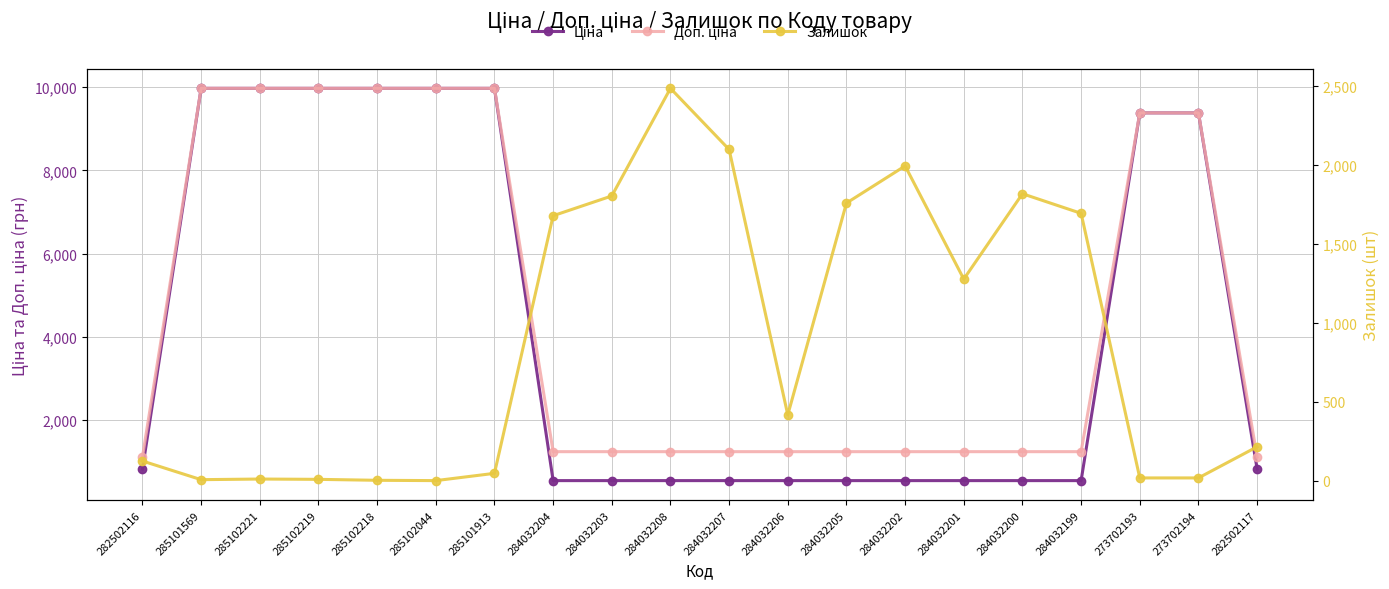

Which series changed the most between 284032201 and 284032199?

Залишок